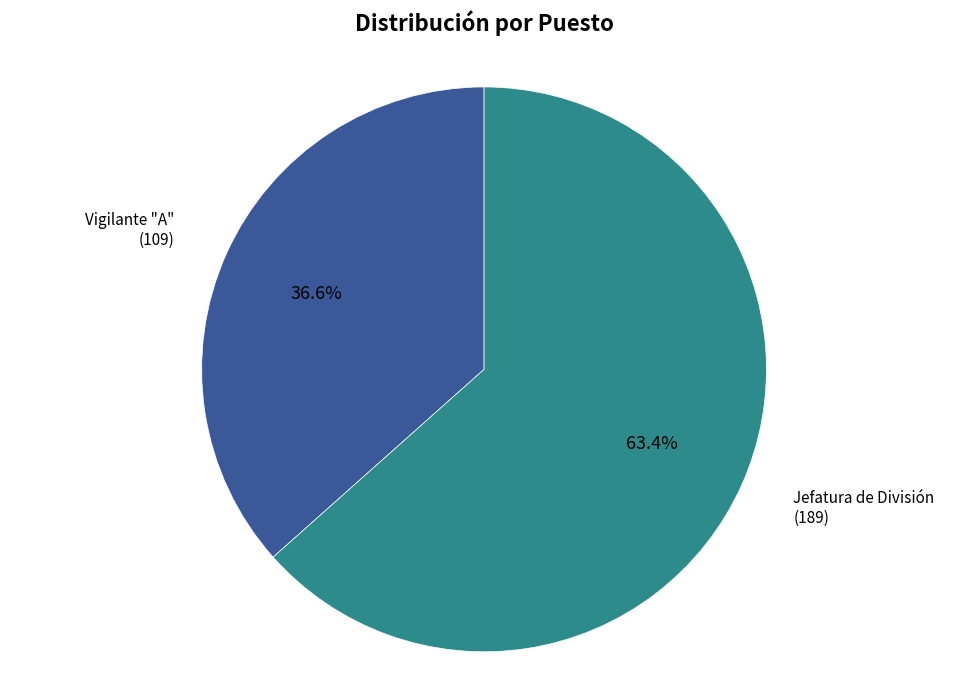

Is there any slice that represents more than half of the pie?

Yes